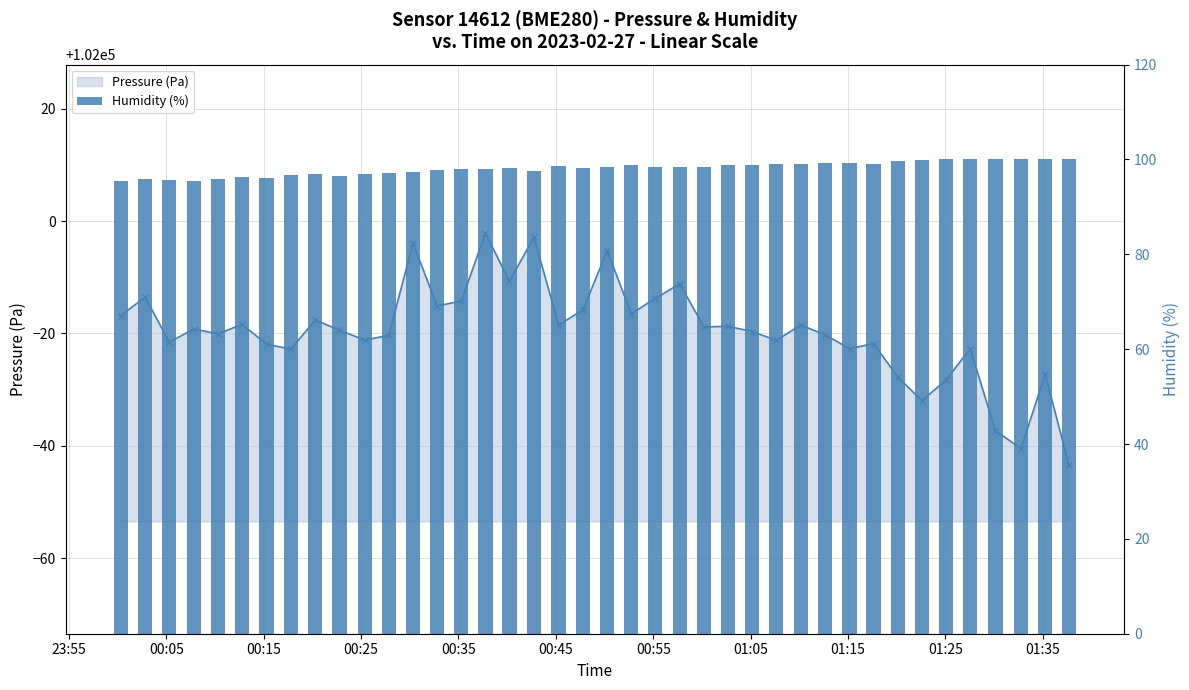

True or false: Pressure (Pa) has a value of 101979.7 at 11.

True